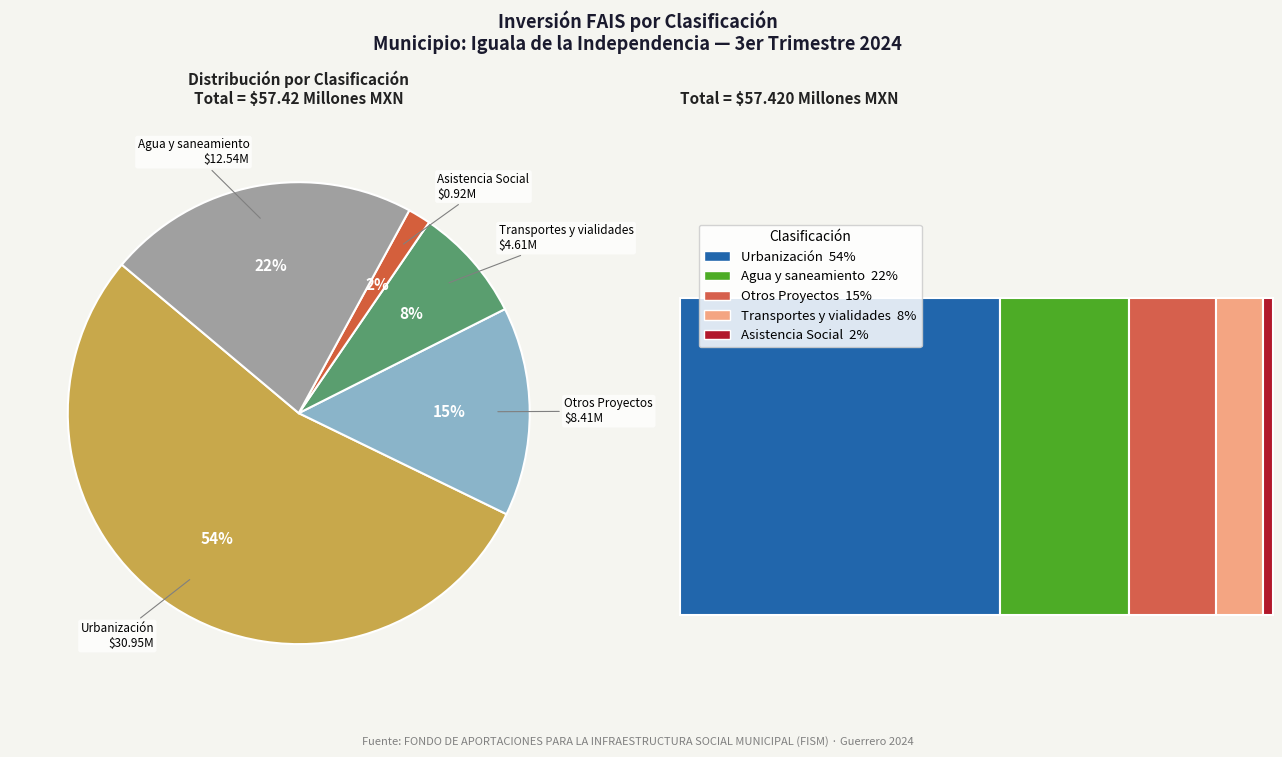

To the nearest percent, what is the average slice percentage?

20%